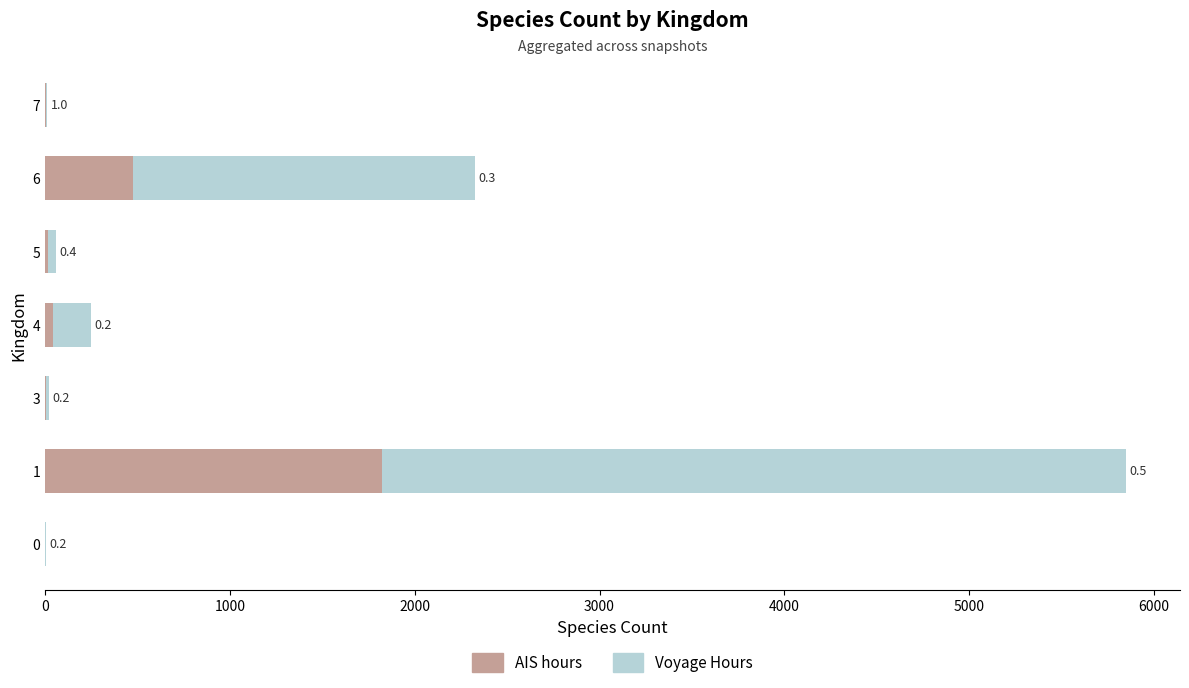

Reading right to left, list all the values displayed in this chart.

AIS hours: 5	475	16	40	3	1823	1
Voyage Hours: 5	1849	43	207	17	4026	4